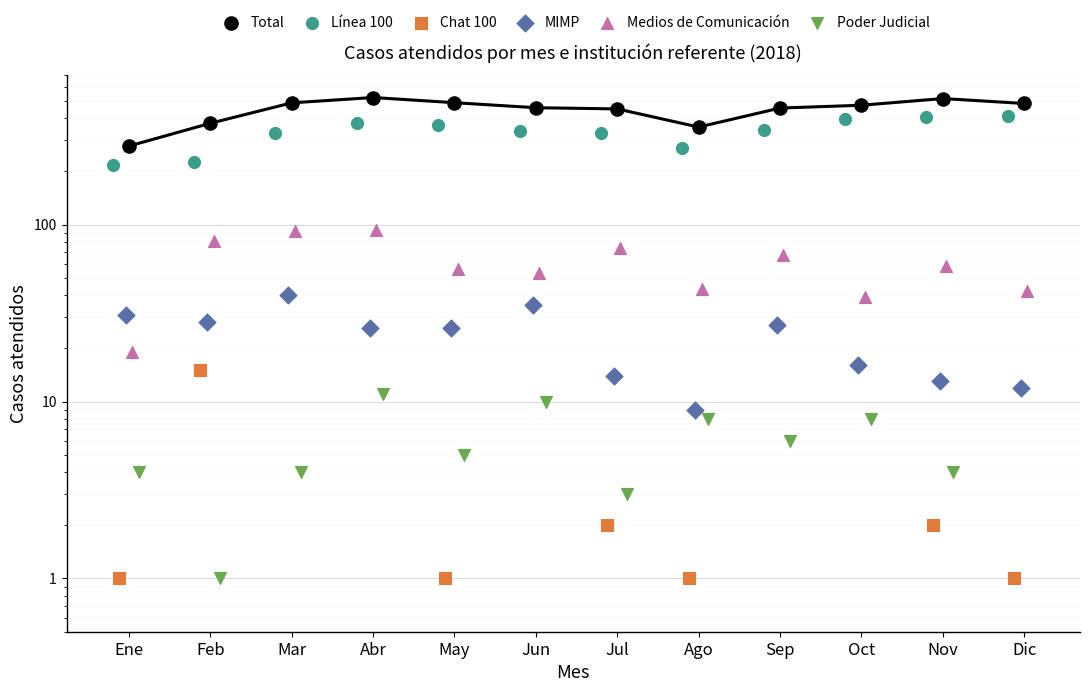

Which series has the largest total across all categories?

Total